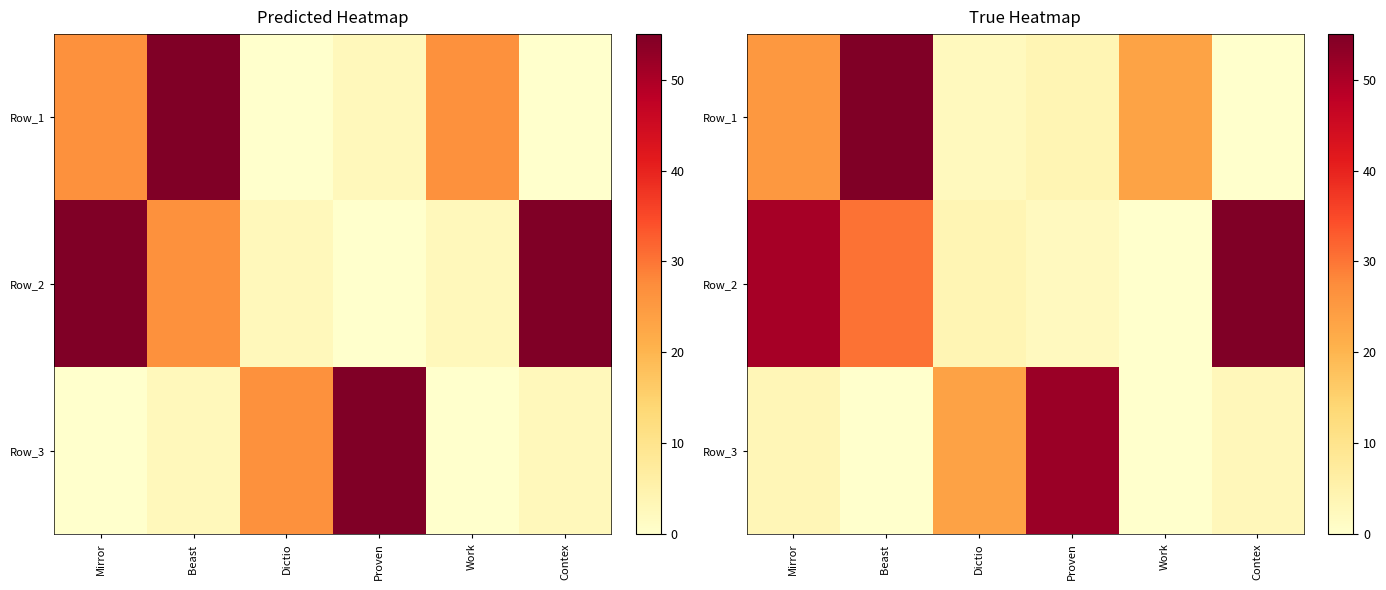

What is the difference between the maximum and minimum values in the Row_2 series?

55.0